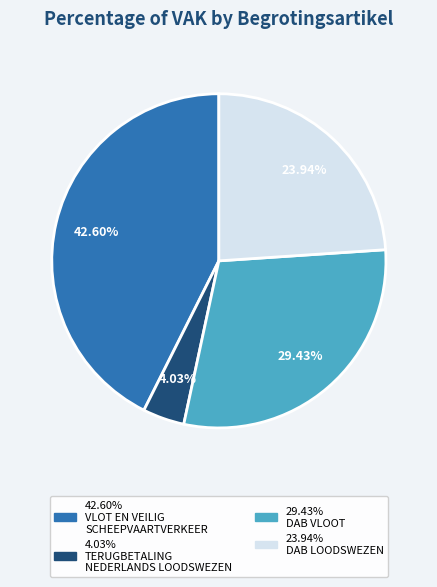

To the nearest percent, what is the average slice percentage?

25%